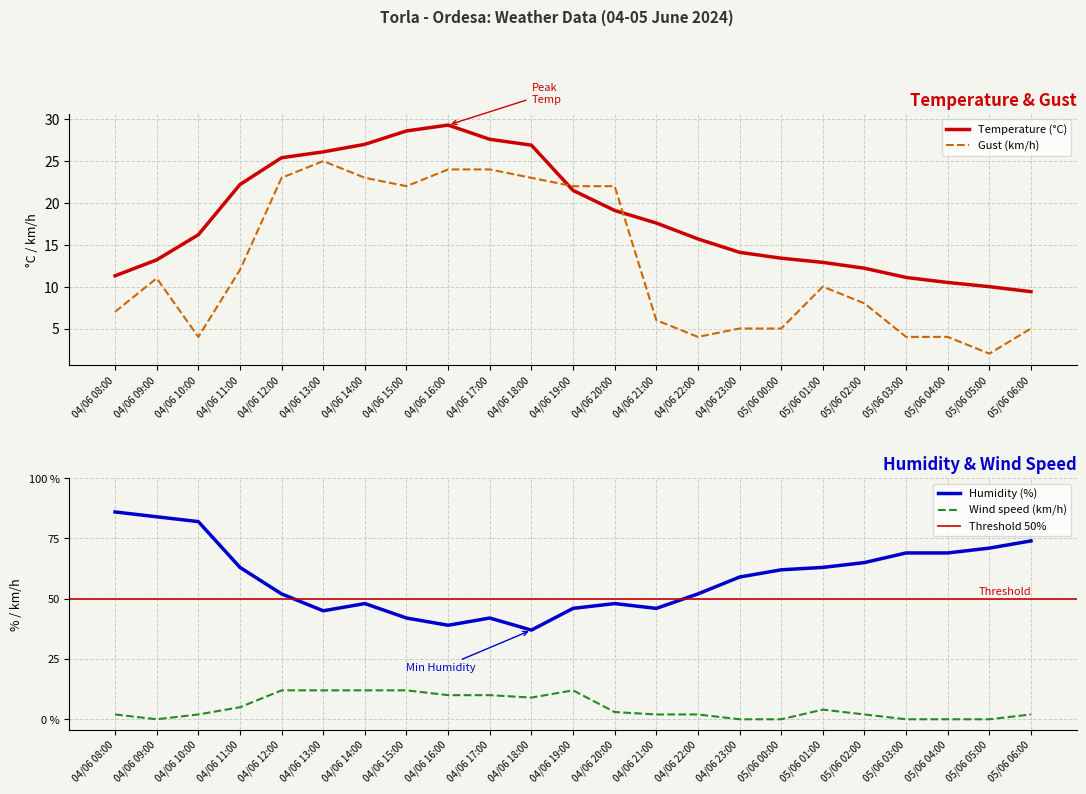

The value of Wind speed (km/h) at 05/06 03:00 is 5.7. True or false?

False